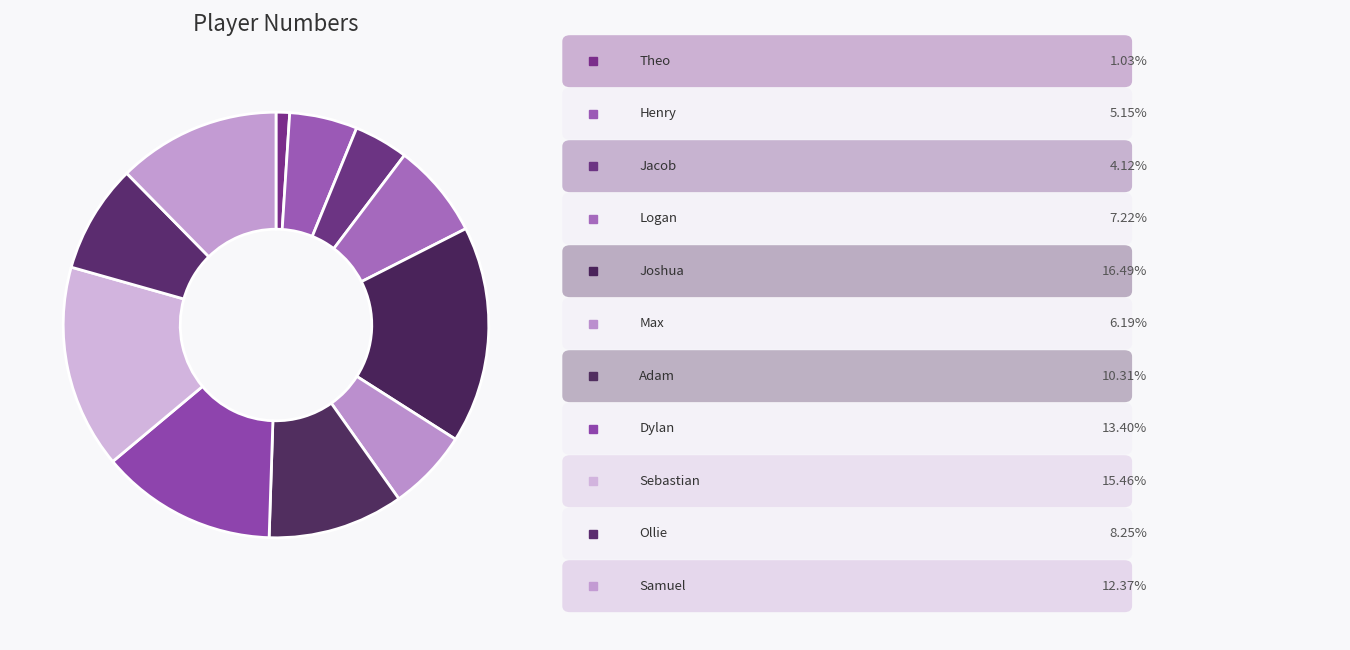

To the nearest percent, what is the average slice percentage?

9%